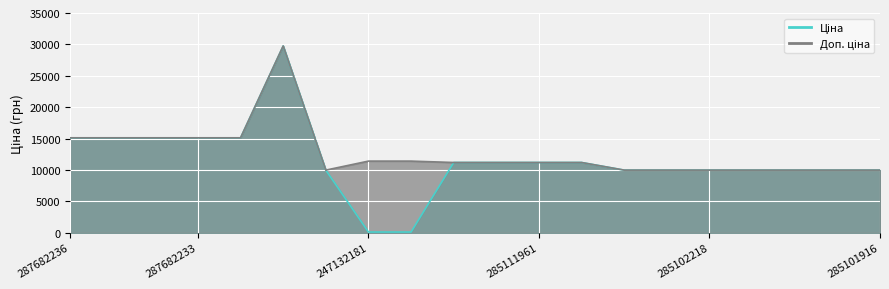

What is the difference between the maximum and minimum values in the Ціна series?

29633.2